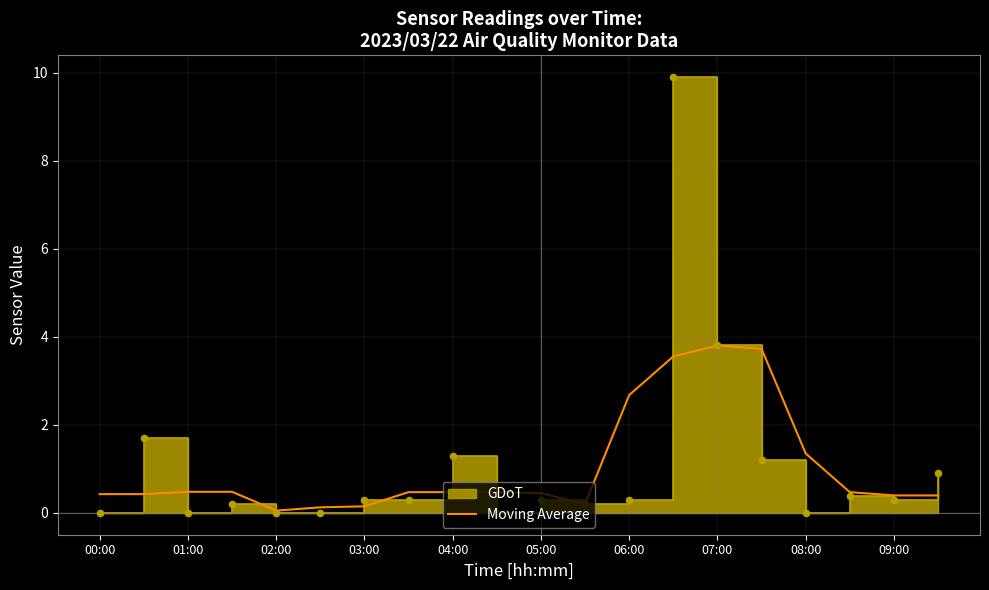

What is the maximum value for Moving Average?

3.8